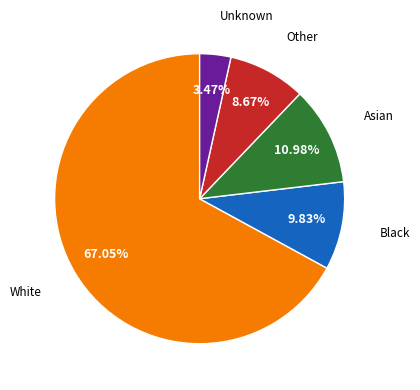

Is there any slice that represents more than half of the pie?

Yes